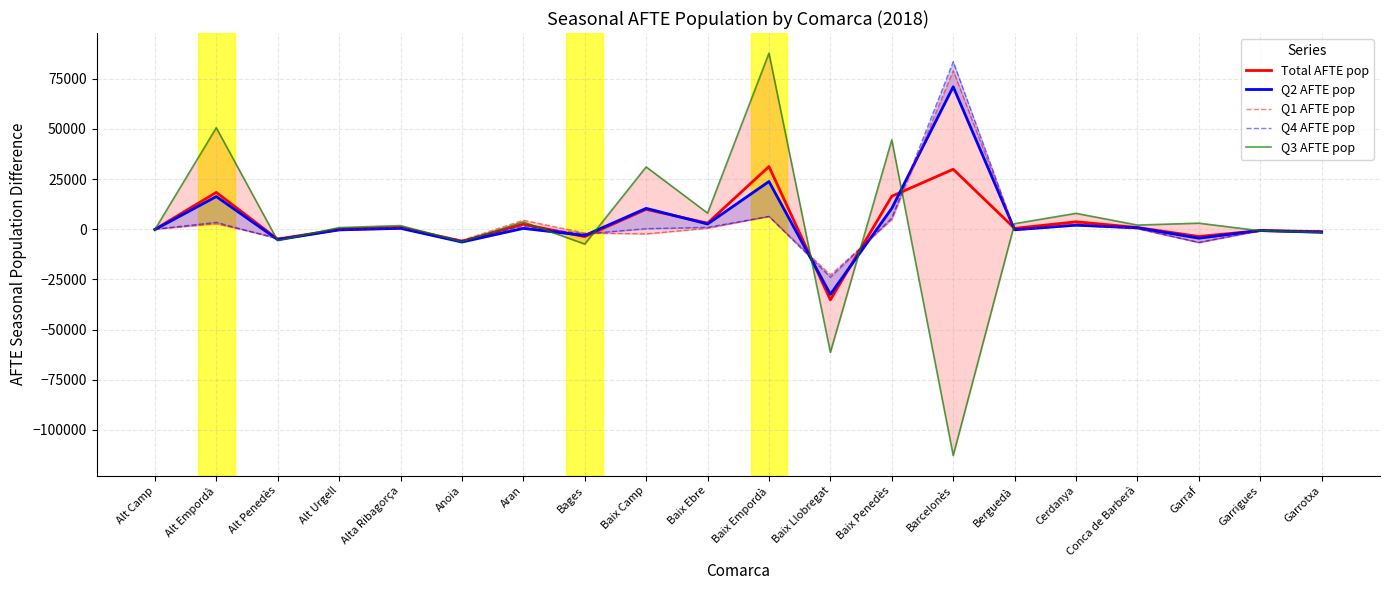

What is the total value across all series at Baix Ebre?

15225